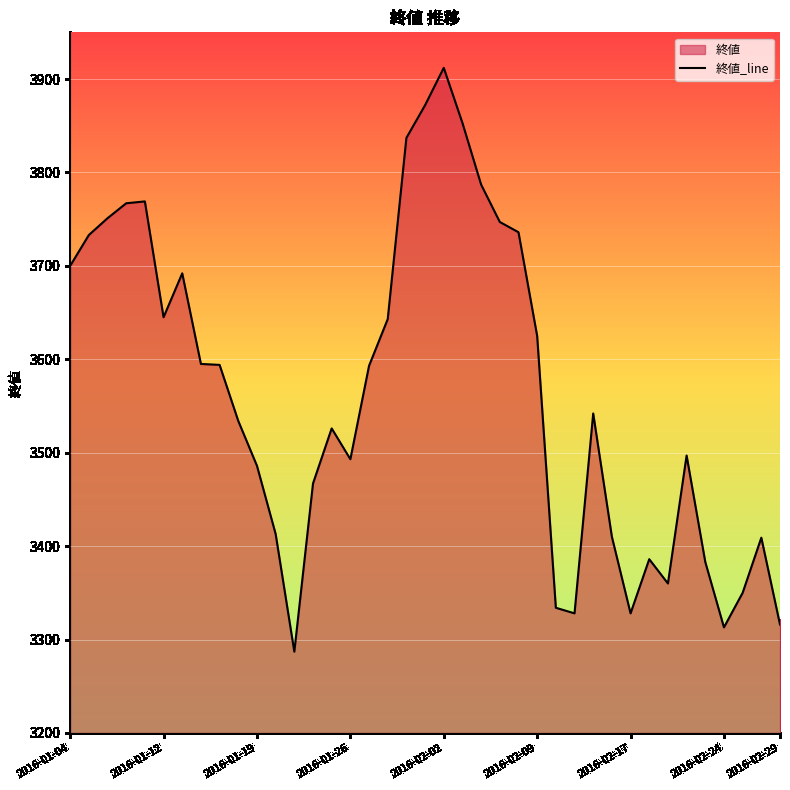

True or false: the data shows 1548 at 37.

False